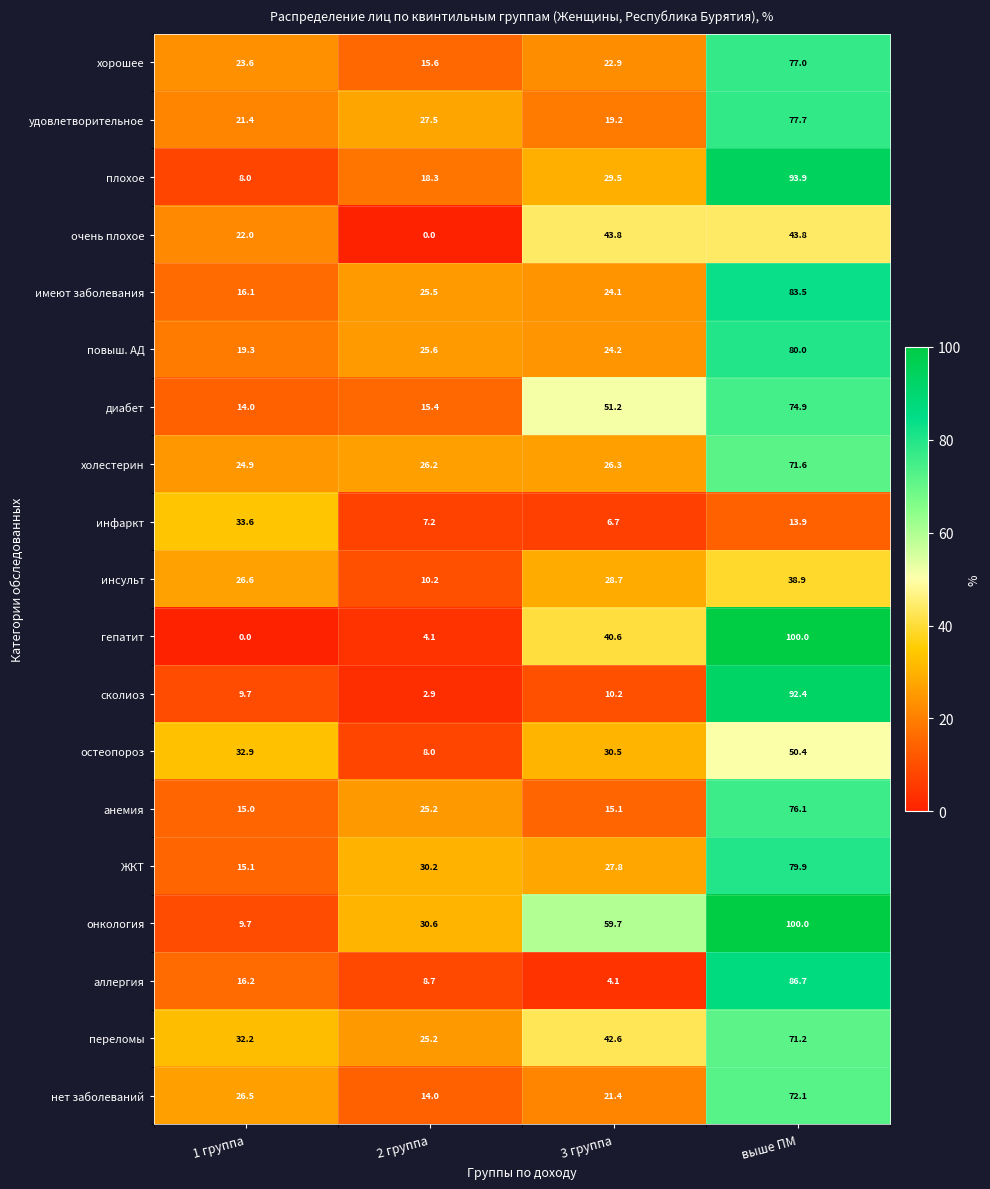

What is the difference between the second highest and minimum values in the плохое series?

21.5